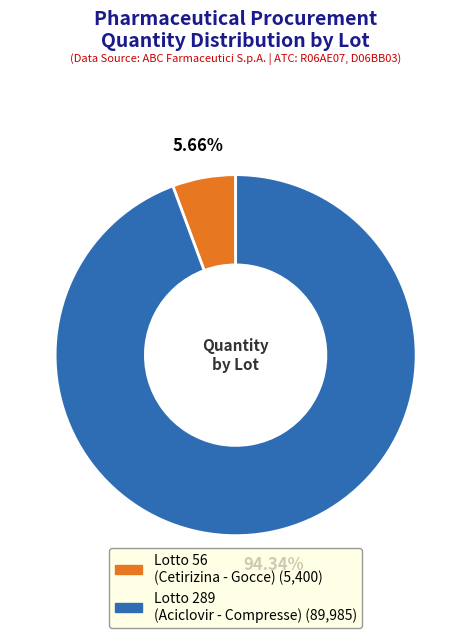

Does any single category account for the majority?

Yes